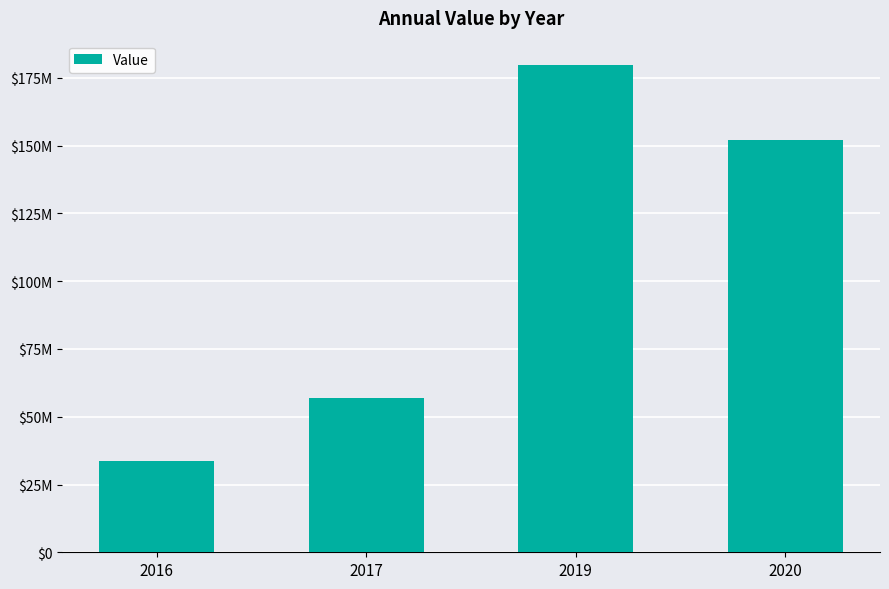

The value at 2020 is 48109340. True or false?

False